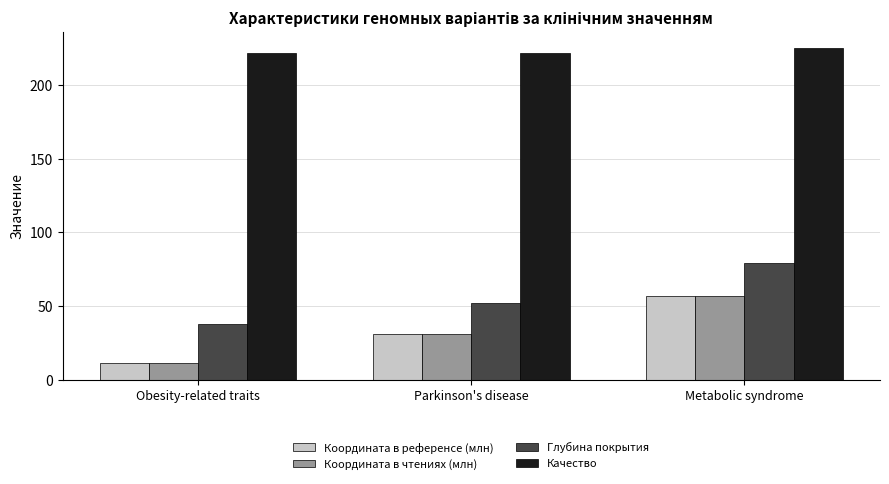

What is the lowest value of the Глубина покрытия series?

38.0